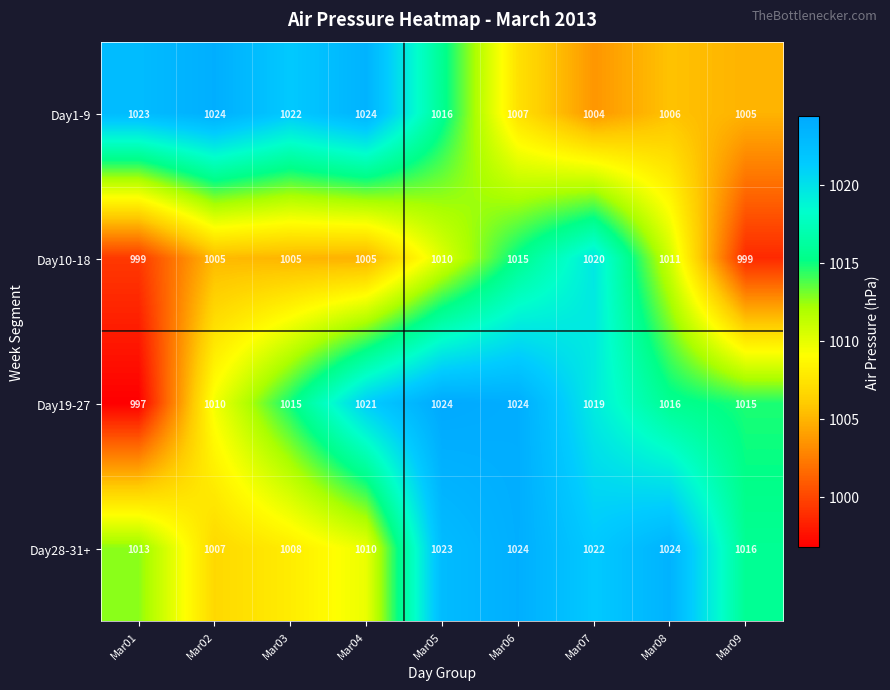

What is the highest value of the Day19-27 series?

1024